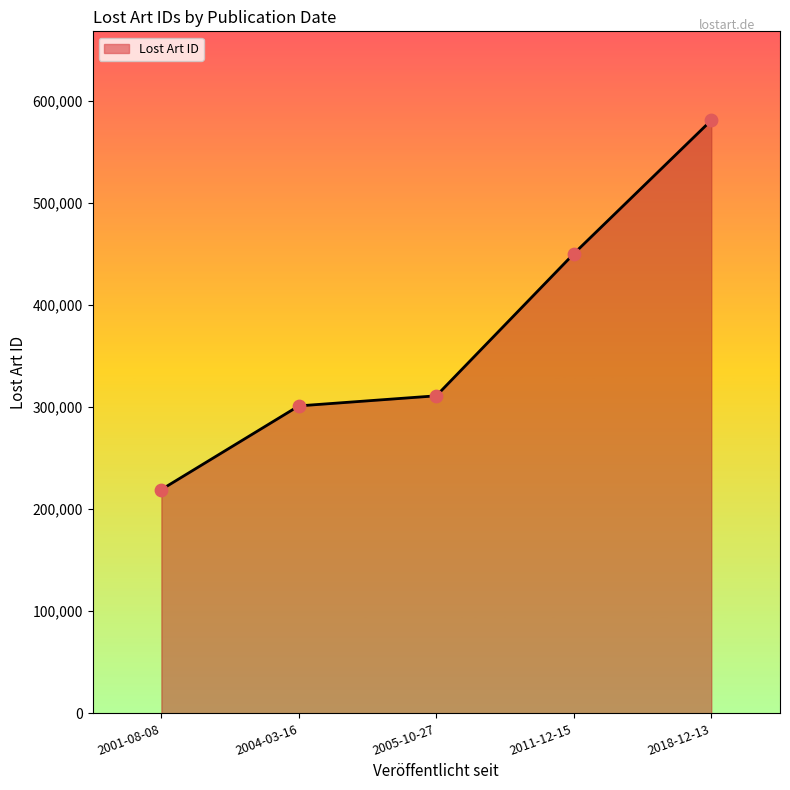

What is the change in value from 2004-03-16 to 2011-12-15?

+148954